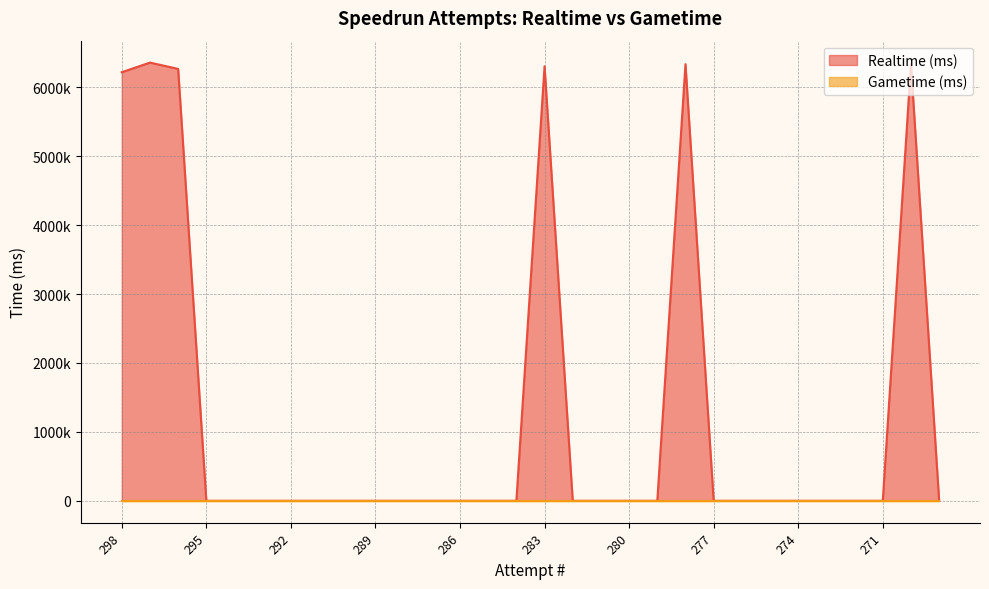

What is the difference between the second highest and minimum values?

6338425